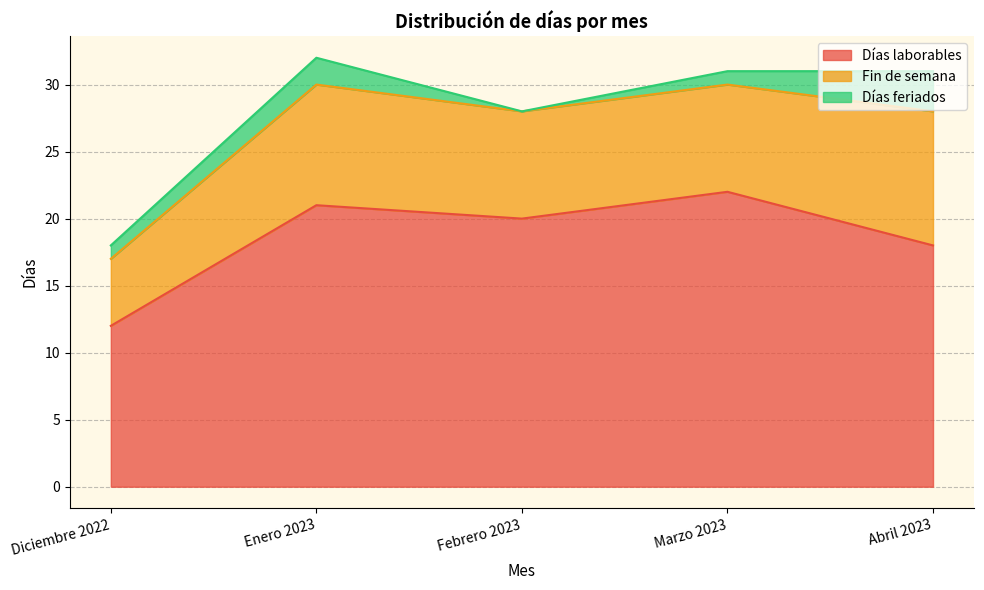

Is the value of Días feriados at Diciembre 2022 greater than the value of Días laborables at Marzo 2023?

No